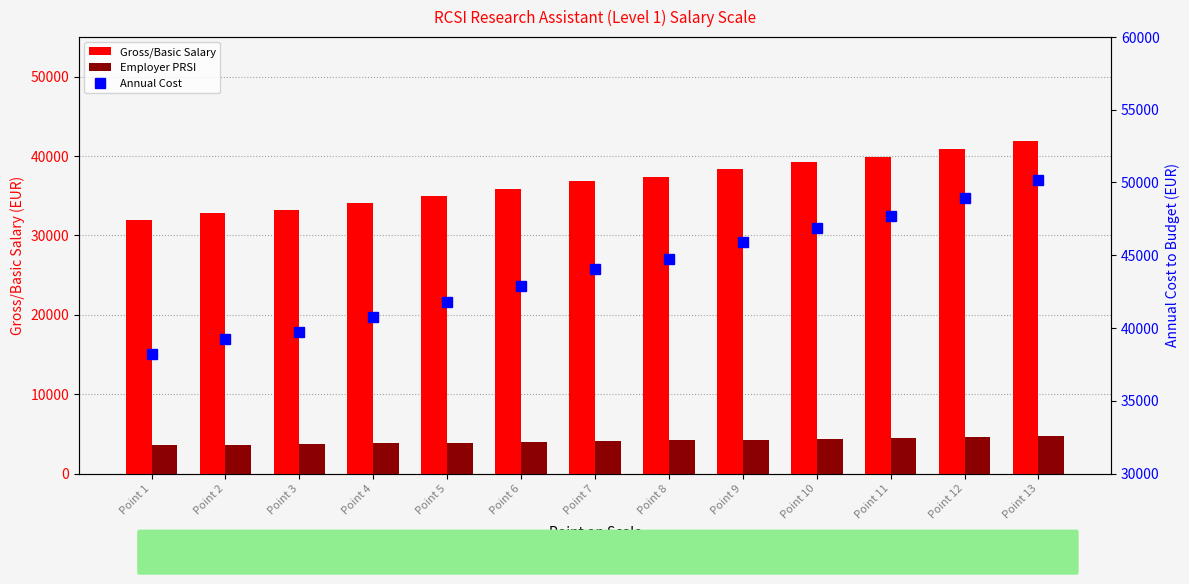

Which series has the largest range (max minus min)?

Annual Cost